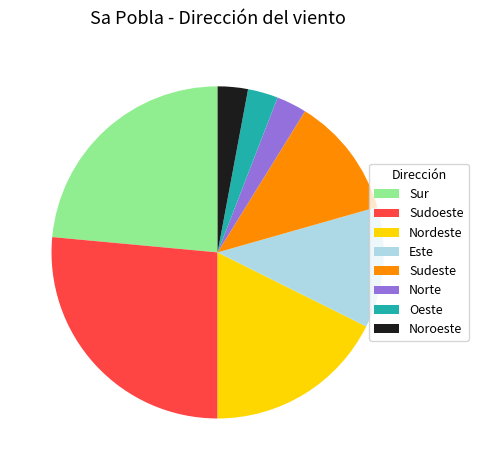

Does Sudoeste account for over 50% of the chart?

No